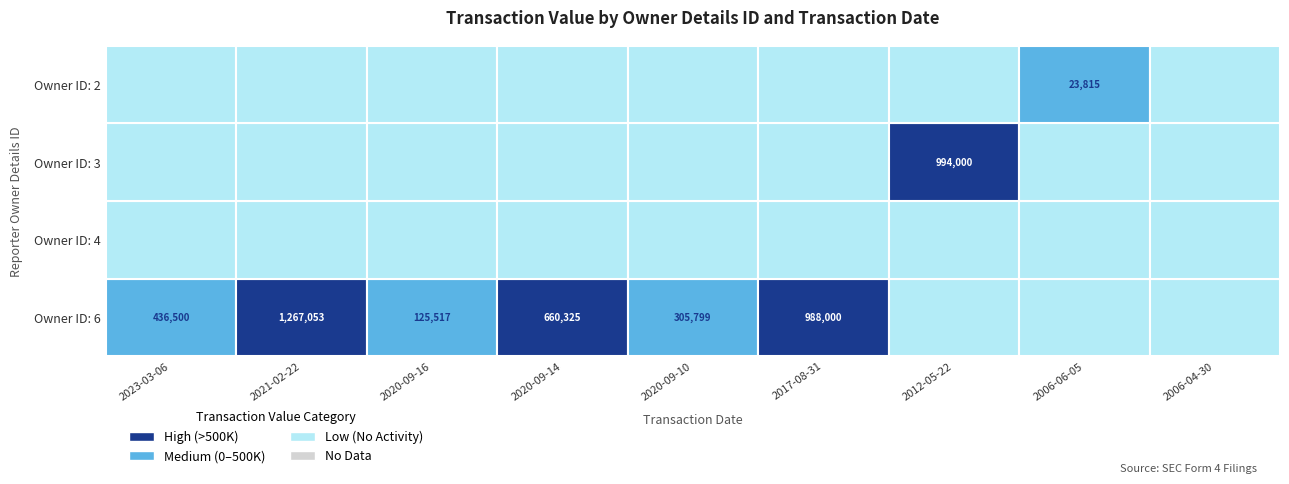

What is the difference between the highest and lowest values at 2?

23815